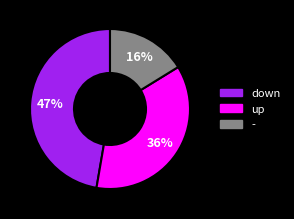

Which slice is the smallest?

-